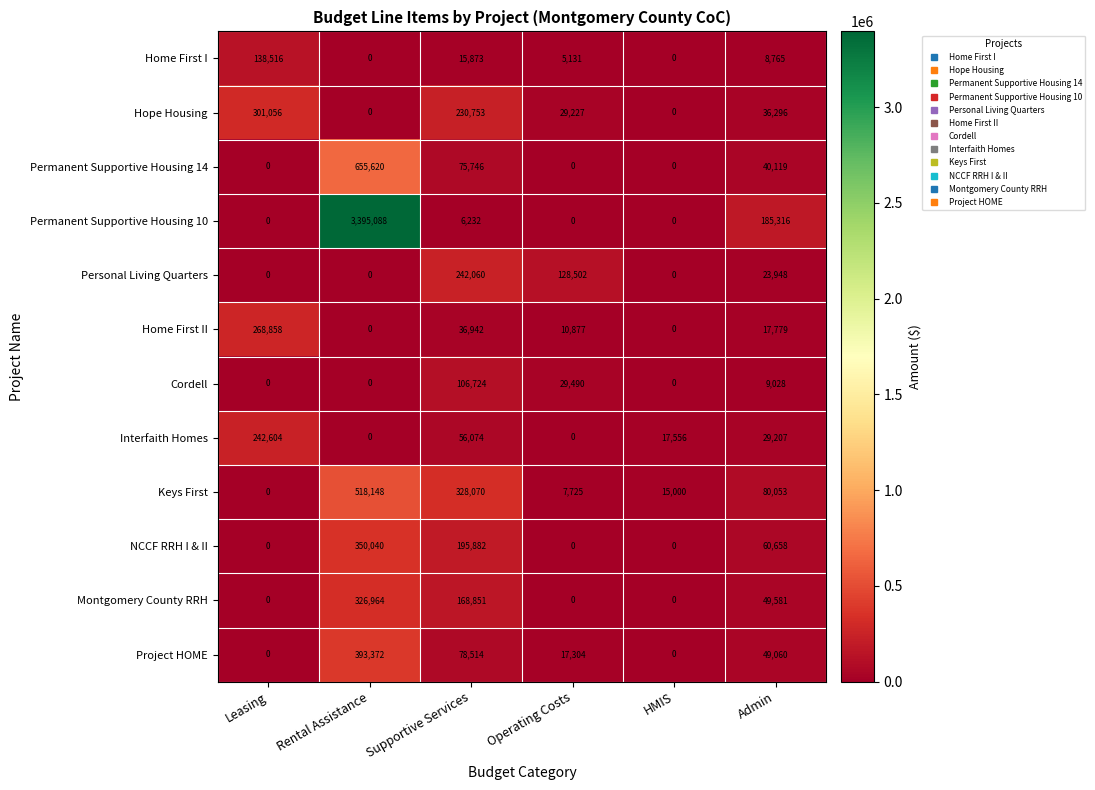

Between Rental Assistance and Operating Costs, which series saw the biggest shift?

Permanent Supportive Housing 10